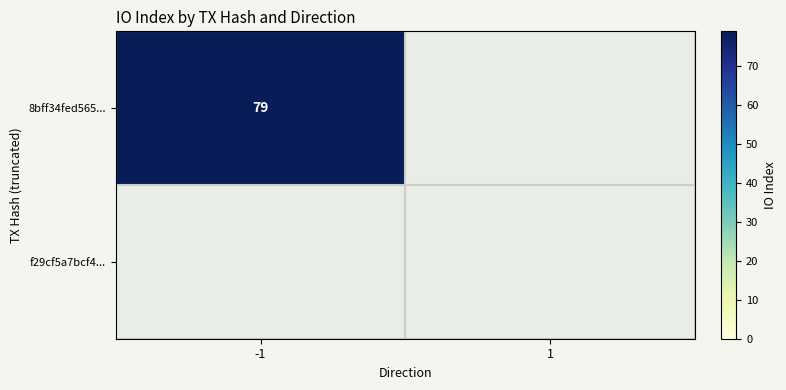

Reading left to right, extract all data points from this chart.

8bff34fed56541e1e635d8566f998d00fc25fcb: direction=-1	io_index=79
f29cf5a7bcf49e9ee02c737e102e70e6bac7182: direction=1	io_index=0